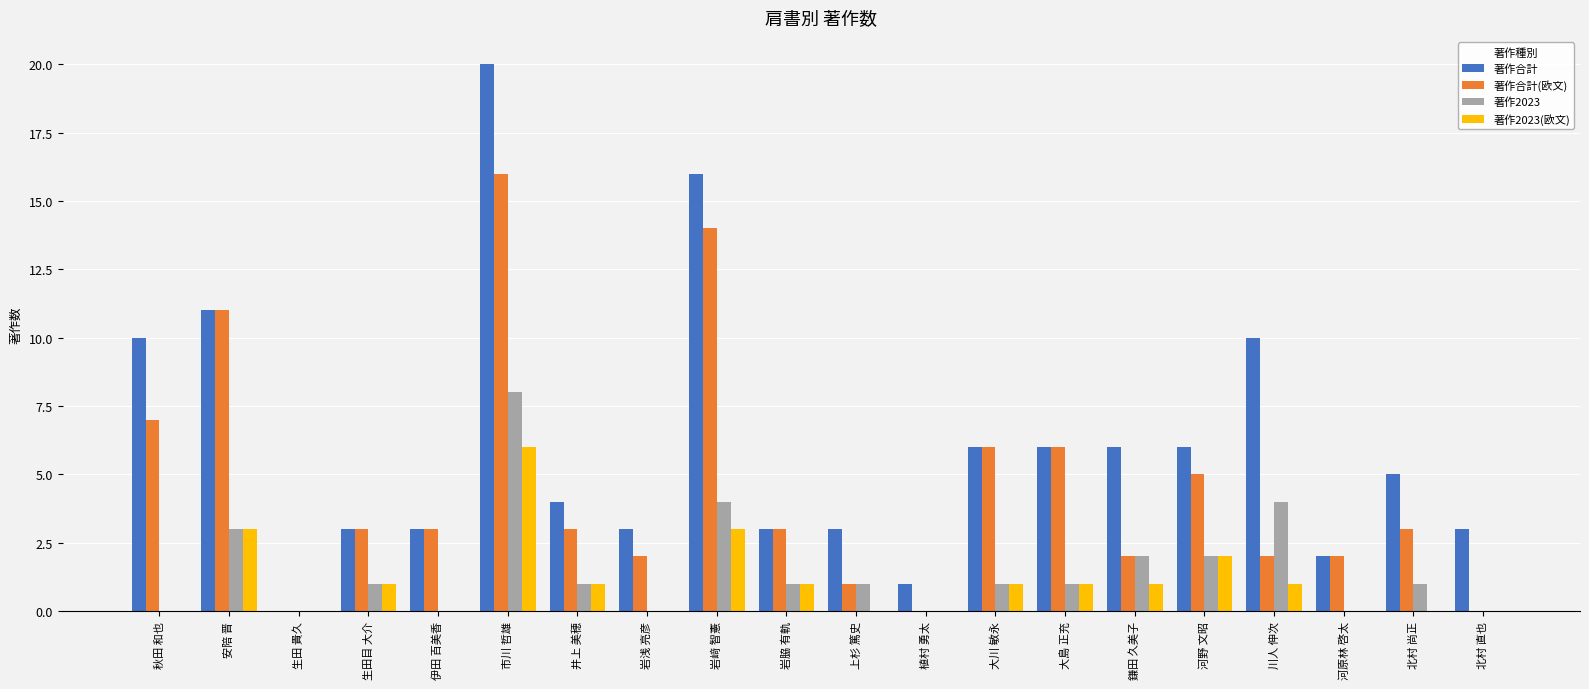

Where does the 著作合計(欧文) series first go above 3?

秋田 和也